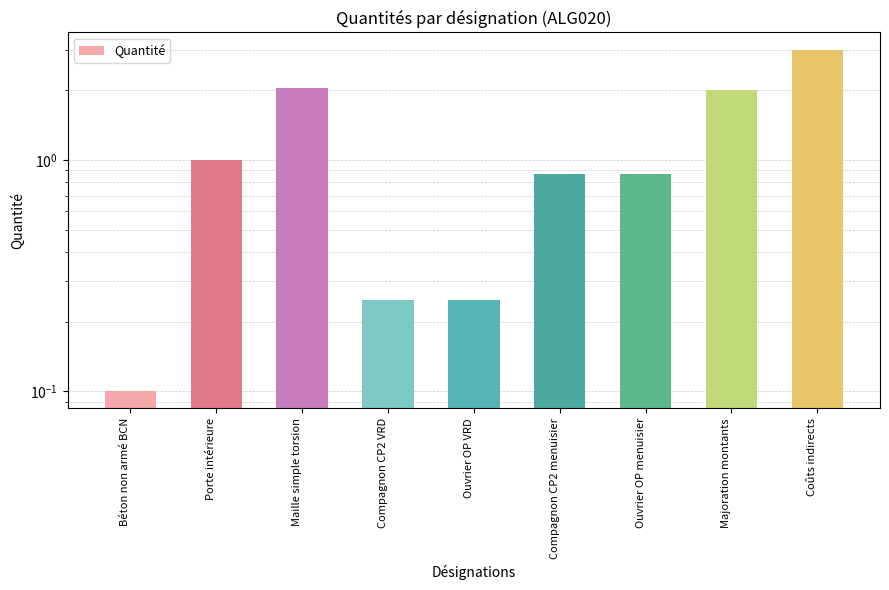

List the labels in order of value, smallest first.

Béton non armé BCN, Compagnon CP2 VRD, Ouvrier OP VRD, Compagnon CP2 menuisier, Ouvrier OP menuisier, Porte intérieure, Majoration montants, Maille simple torsion, Coûts indirects